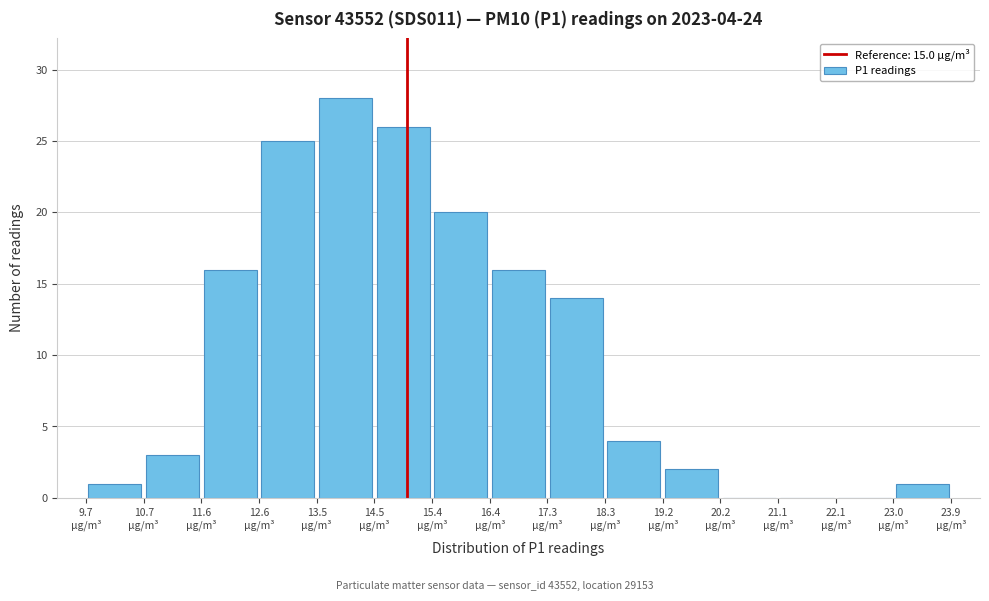

Over which range of the x-axis is the bar tallest?

13.5 to 14.5